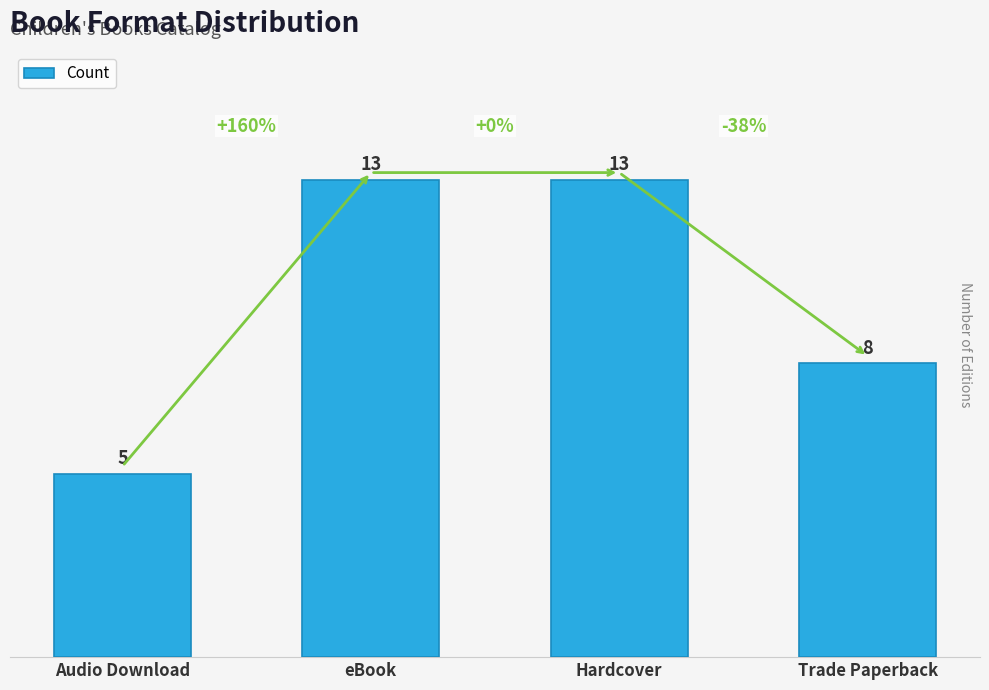

Where is the data nearest to the value 9?

Trade Paperback